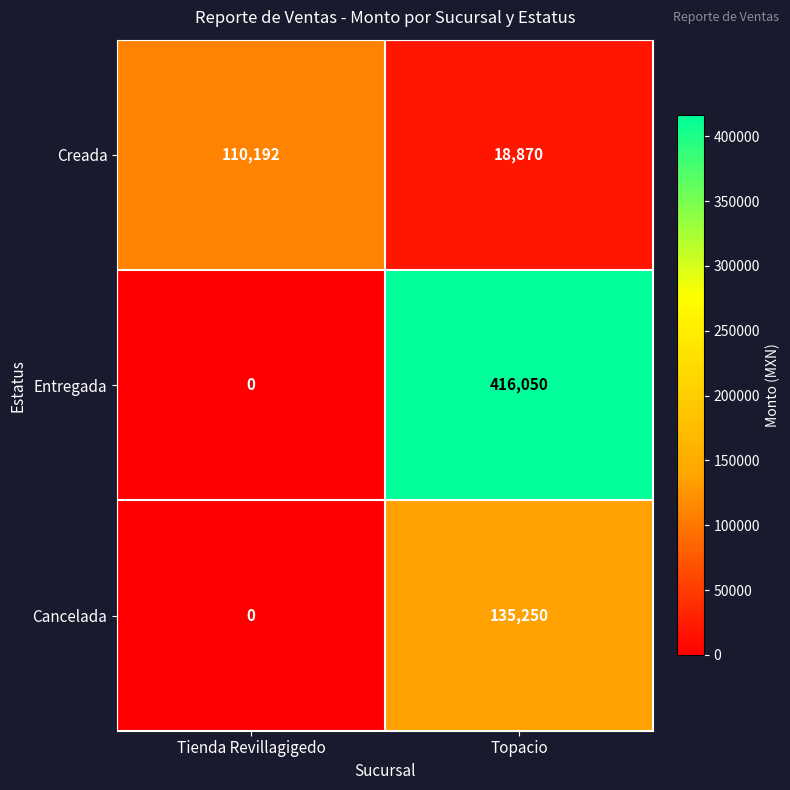

At which label is Cancelada closest to 67625?

Tienda Revillagigedo